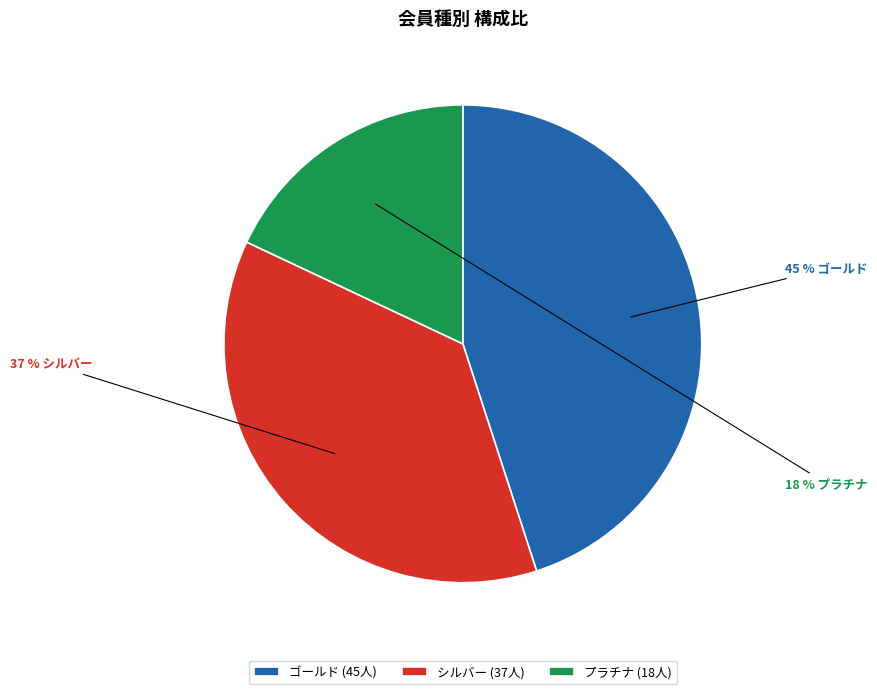

Which slice is the smallest?

プラチナ